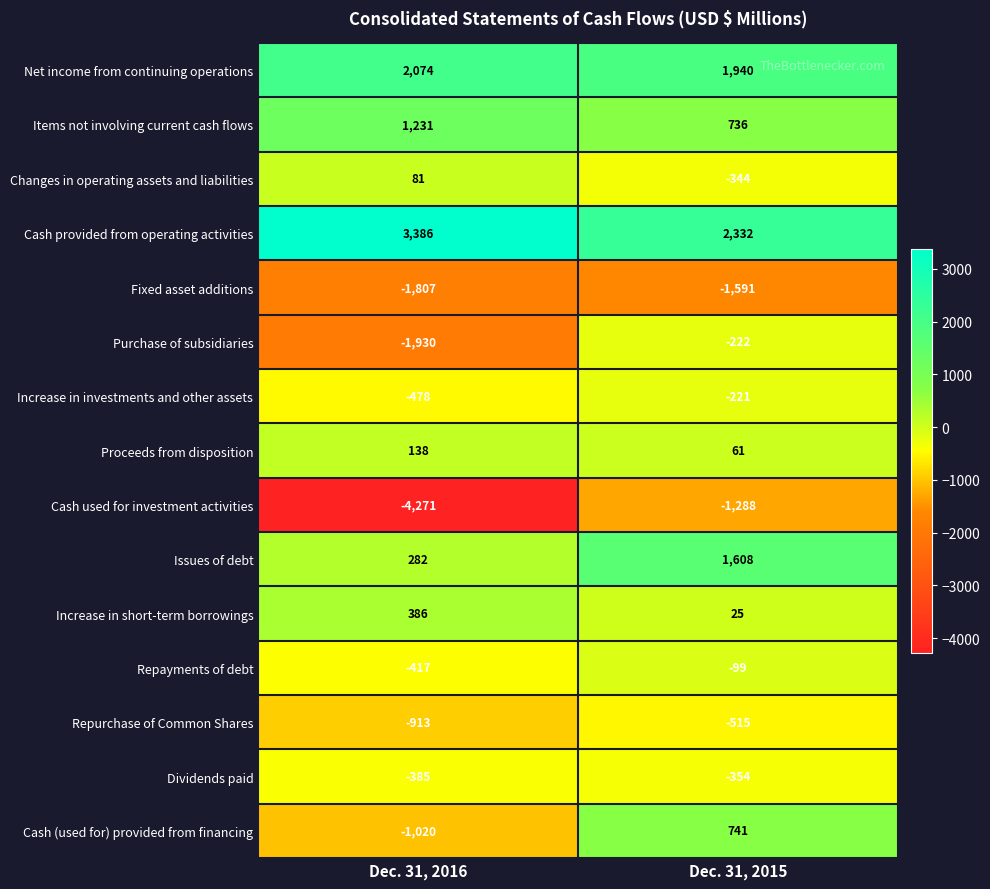

How many categories are shown in the chart?

2